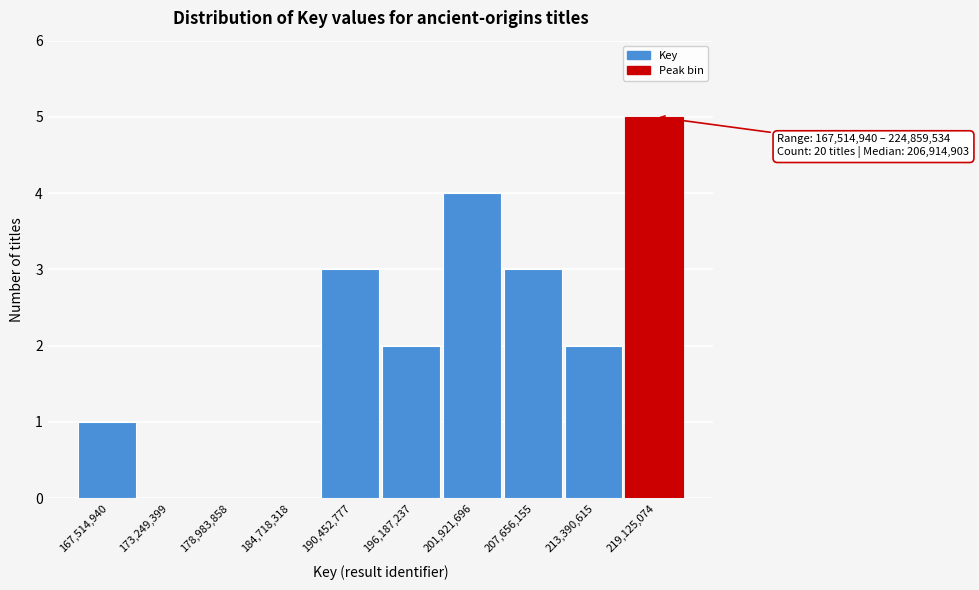

Reading left to right, transcribe all the data shown in this chart.

167,514,940=1	173,249,399=0	178,983,858=0	184,718,318=0	190,452,777=3	196,187,237=2	201,921,696=4	207,656,155=3	213,390,615=2	219,125,074=5